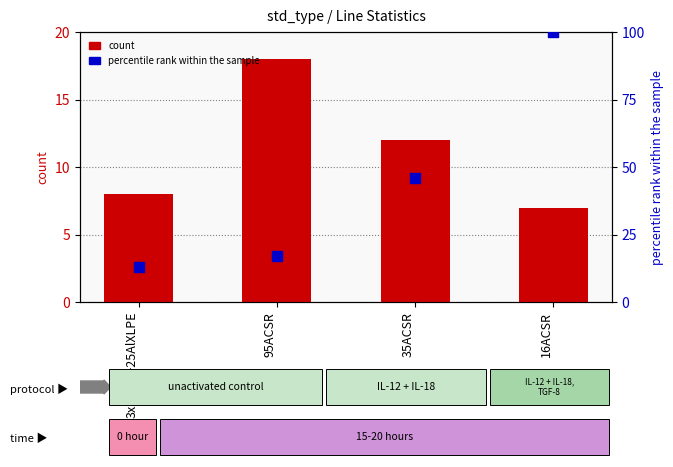

What is the total value across all series at 35ACSR?

57.9